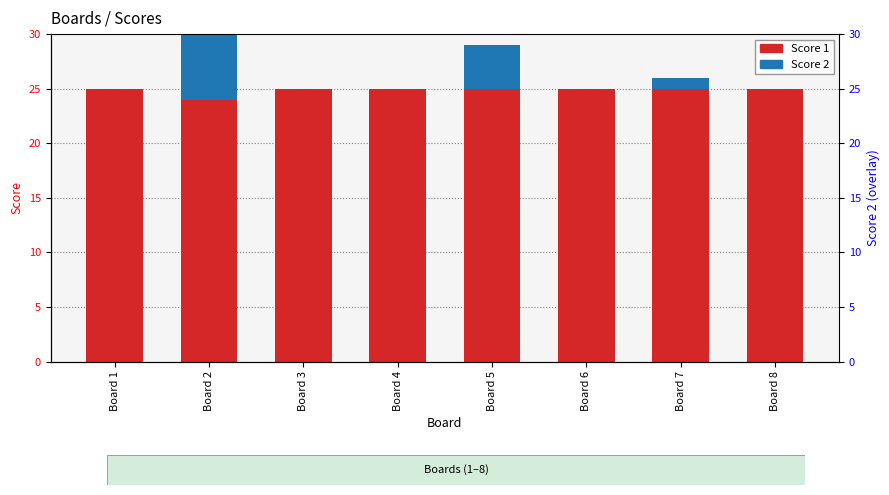

Is it true that Score 2 equals 0 at Board 6?

True